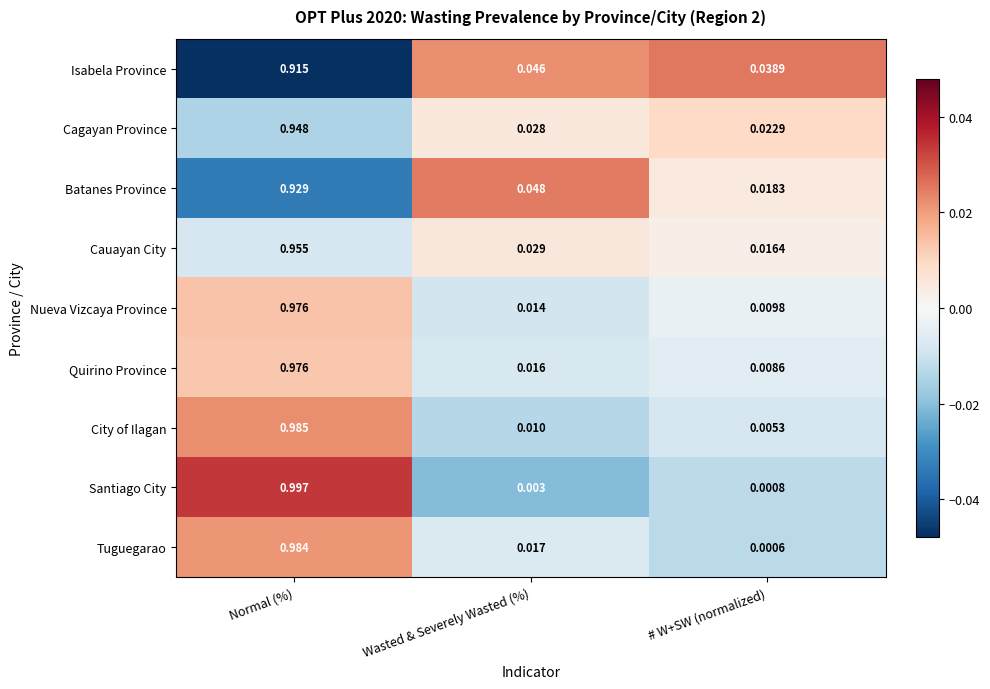

How many categories are shown in the chart?

3